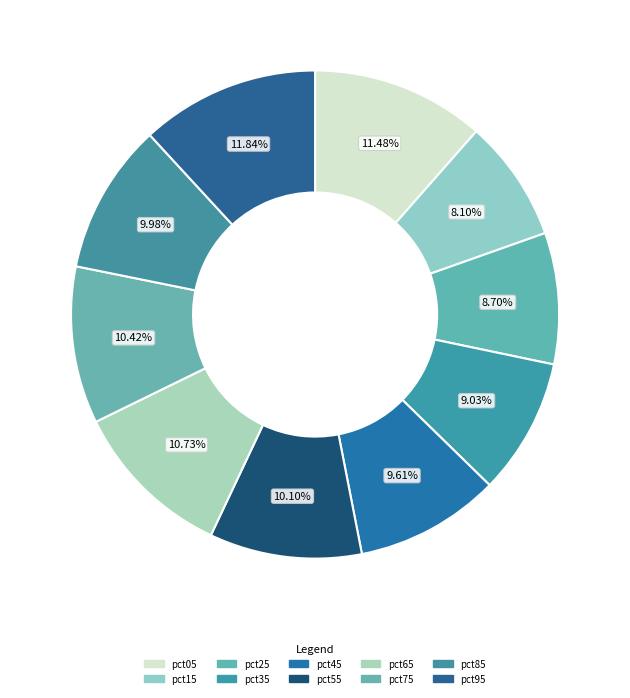

Count the number of slices in the pie.

10